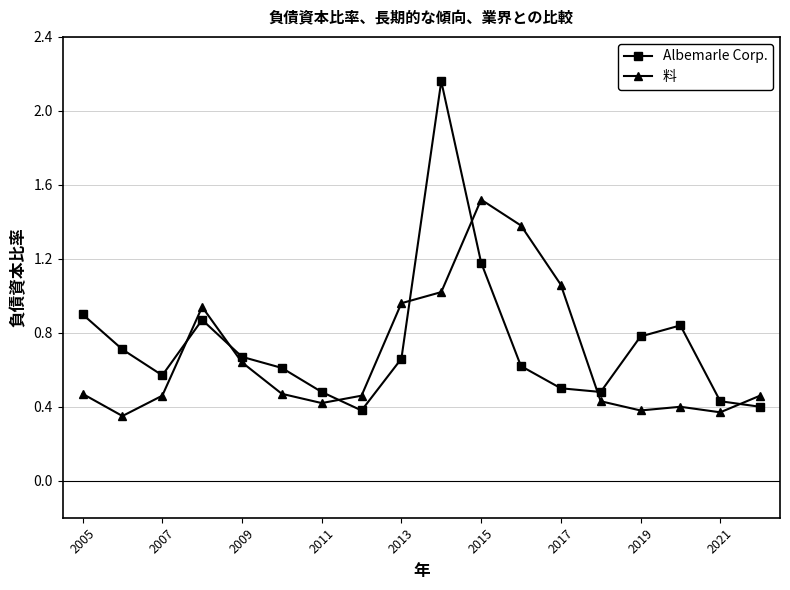

What is the difference between the maximum and minimum values in the 料 series?

1.2